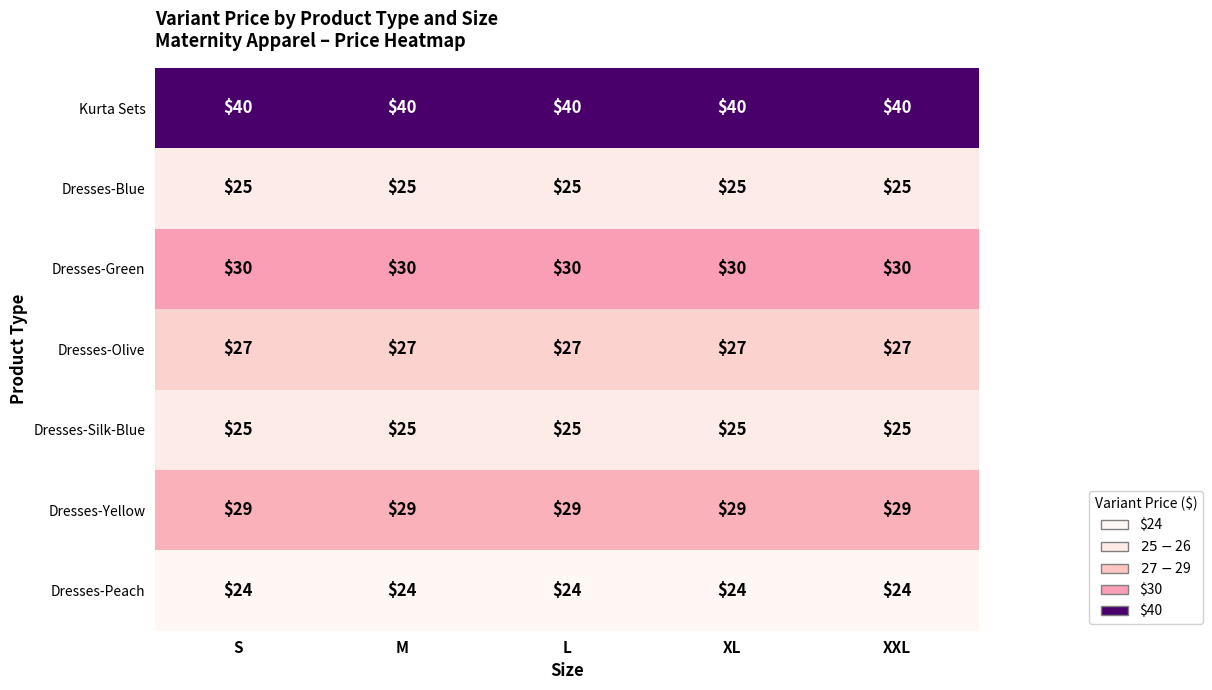

What value does the Dresses-Yellow series have at L?

29